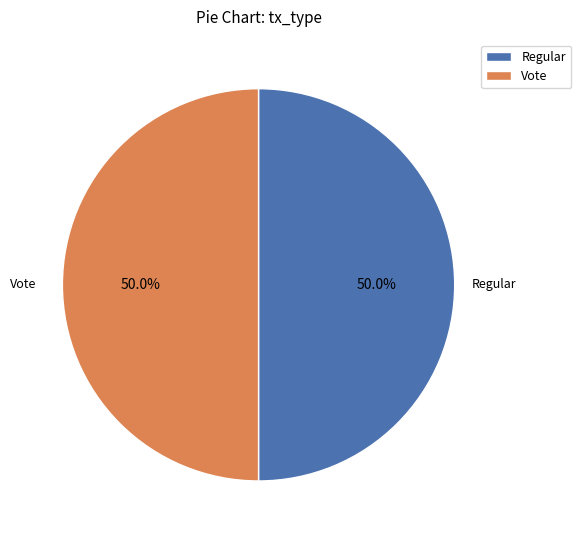

Approximately how many times larger is the value at Regular compared to Vote?

1.0